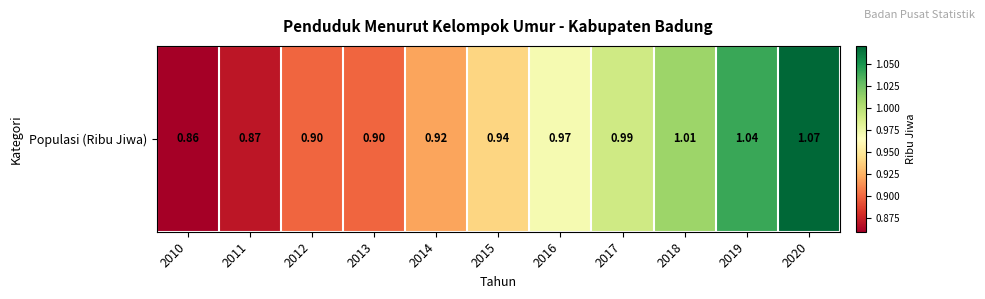

Is it true that the value at 2013 is 0.9?

True